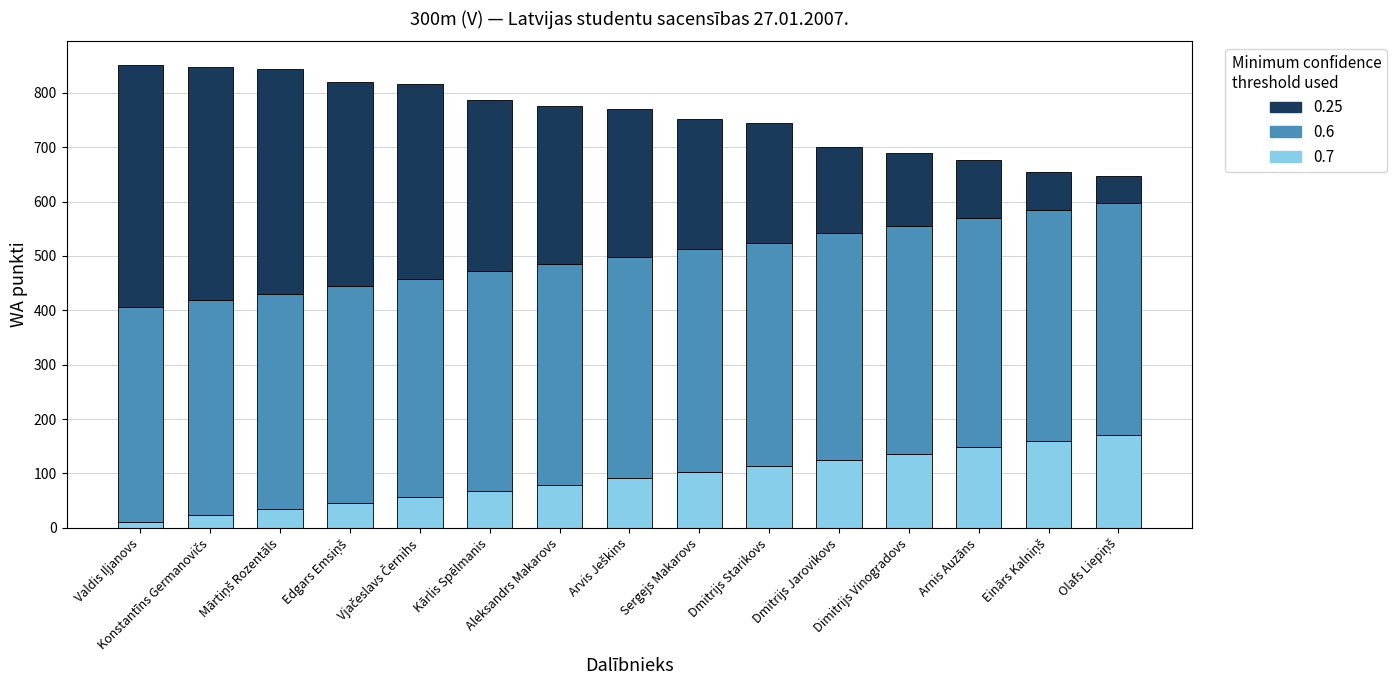

What is the highest value of the 0.7 series?

170.4